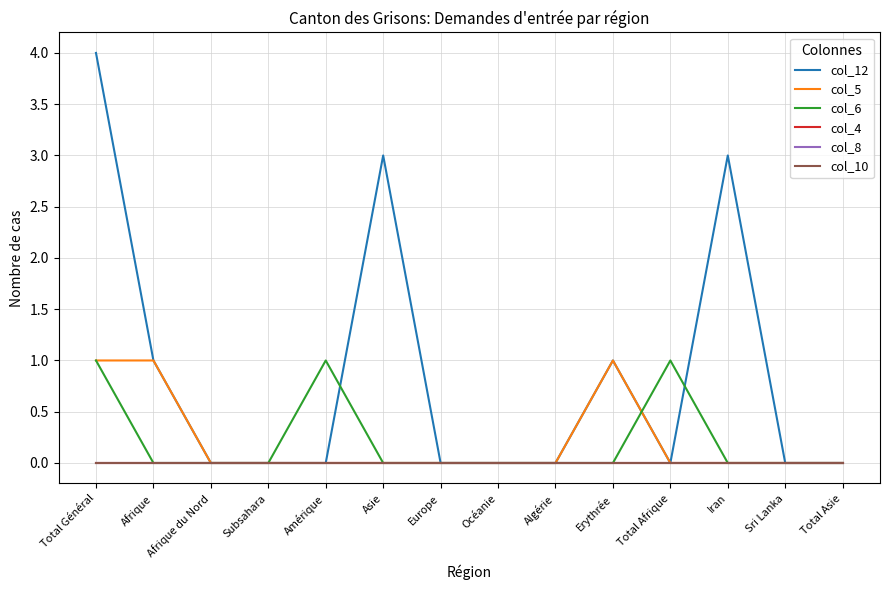

What is the label of the 12th point from the right?

Afrique du Nord